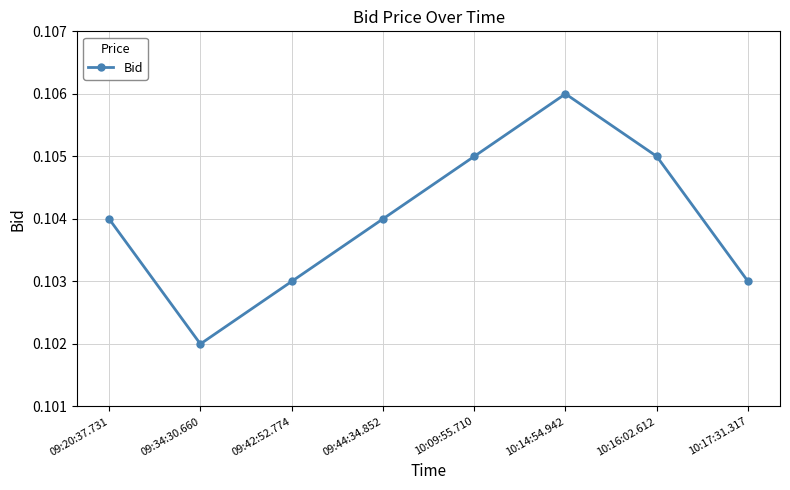

What is the label of the 1st point from the left?

09:20:37.731